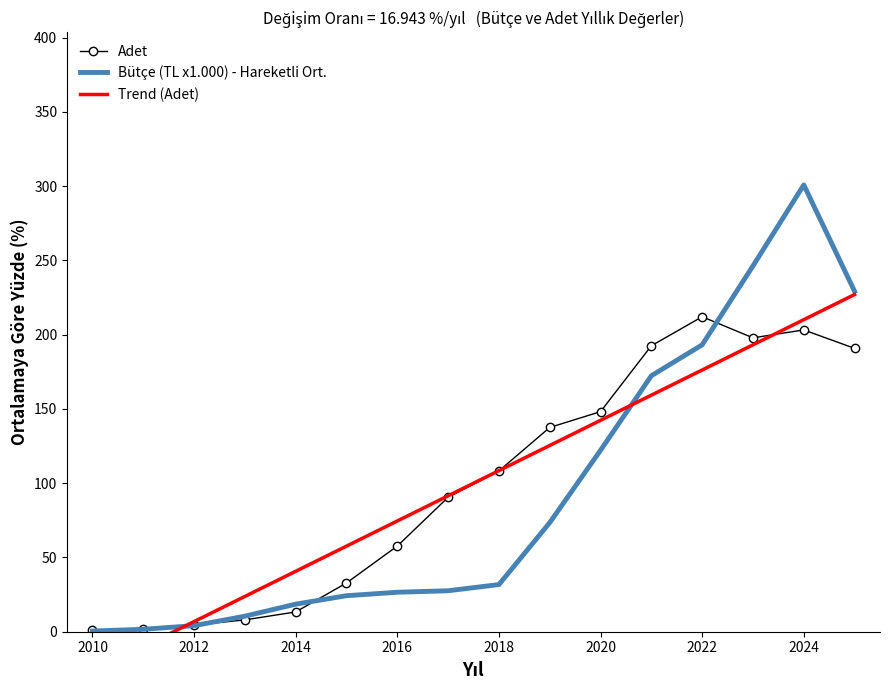

How many data points in Adet are less than 108?

8